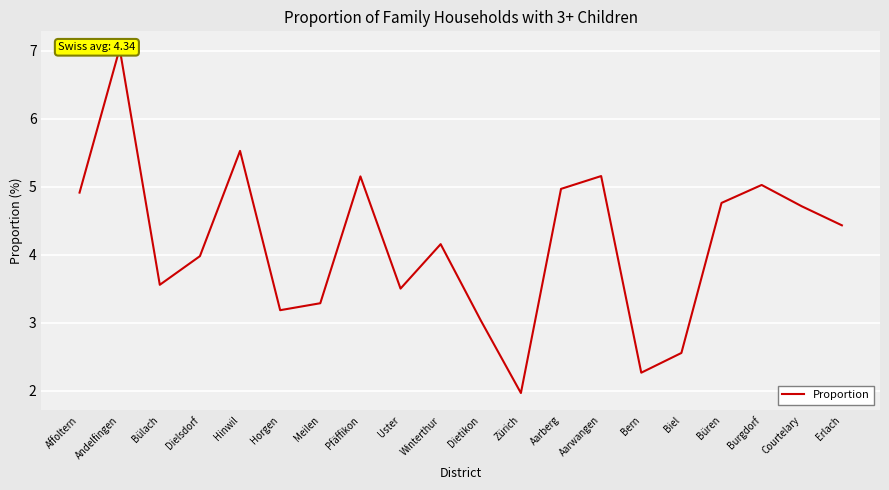

How many data points are above 4?

11